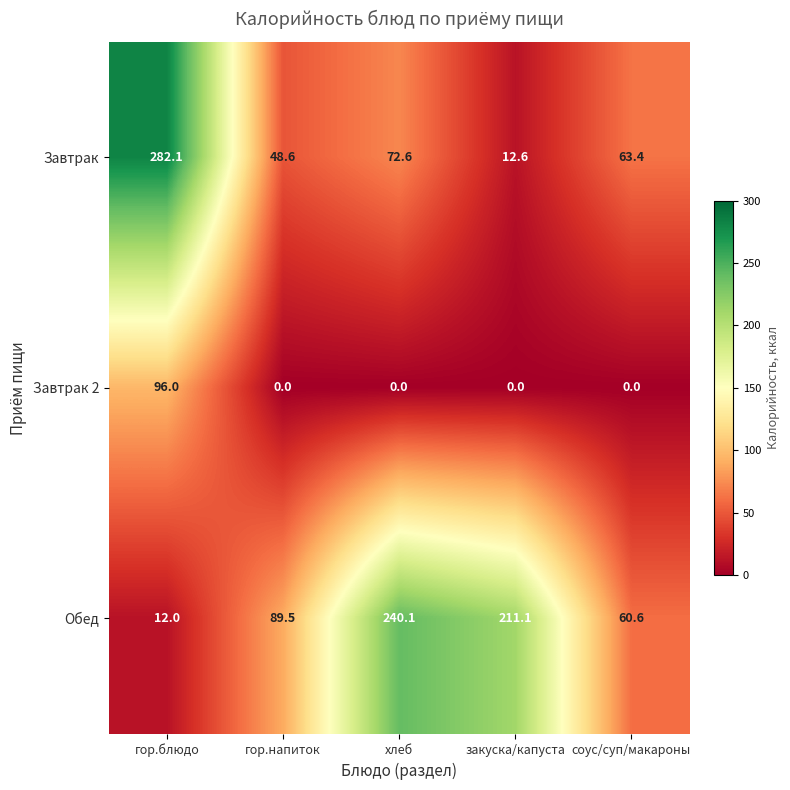

What is the difference between the maximum and second lowest values in the Обед series?

179.5